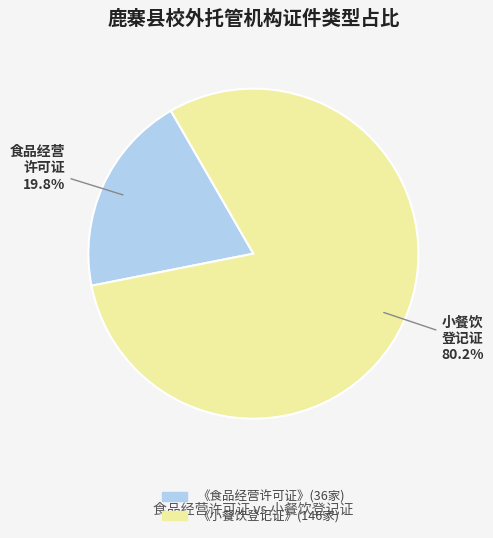

Does 《小餐饮登记证》 represent more than half of the total?

Yes